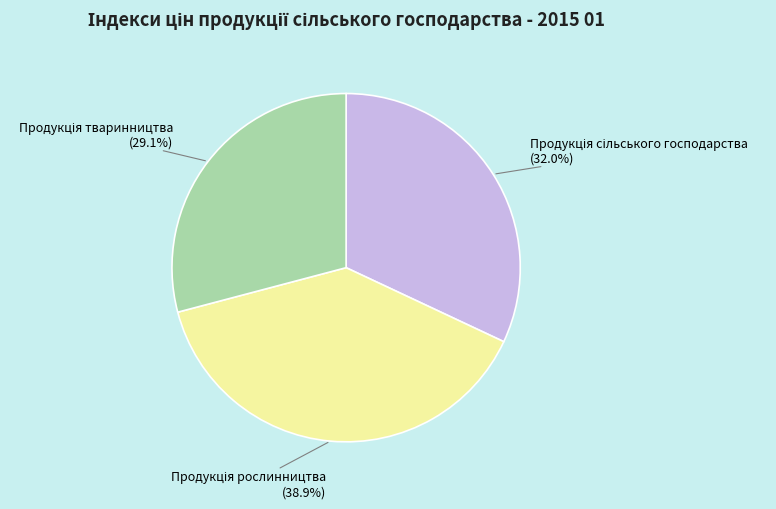

Does any single category account for the majority?

No